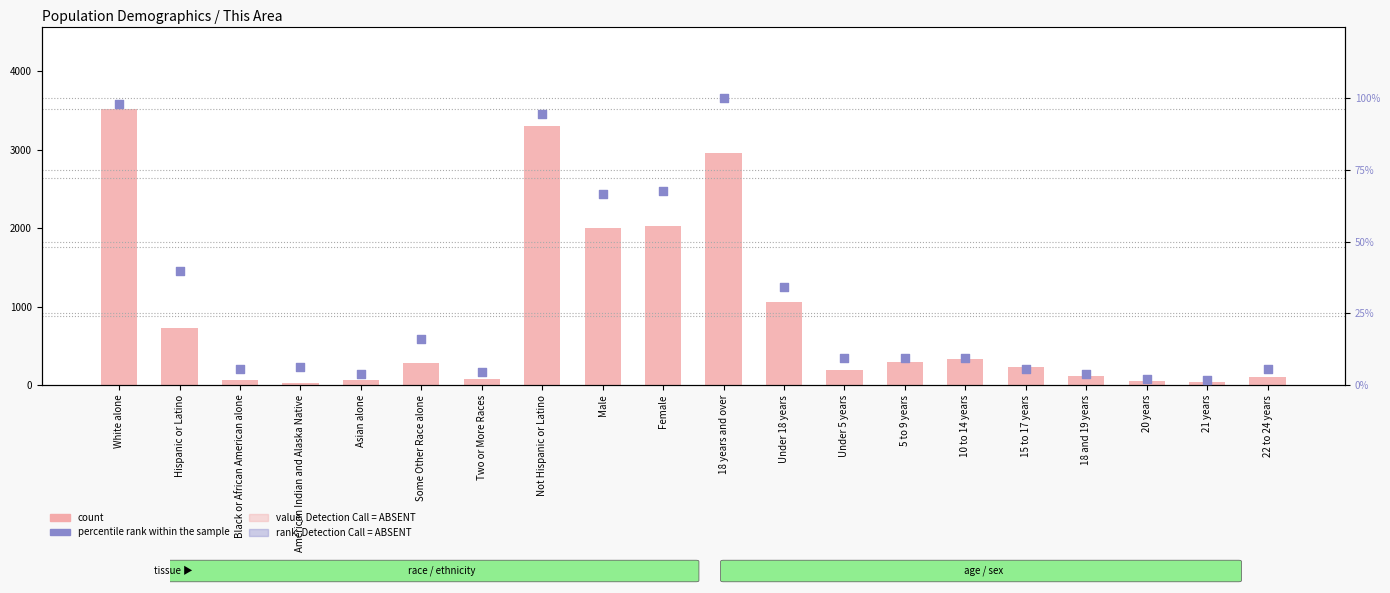

Which series has the largest total across all categories?

count